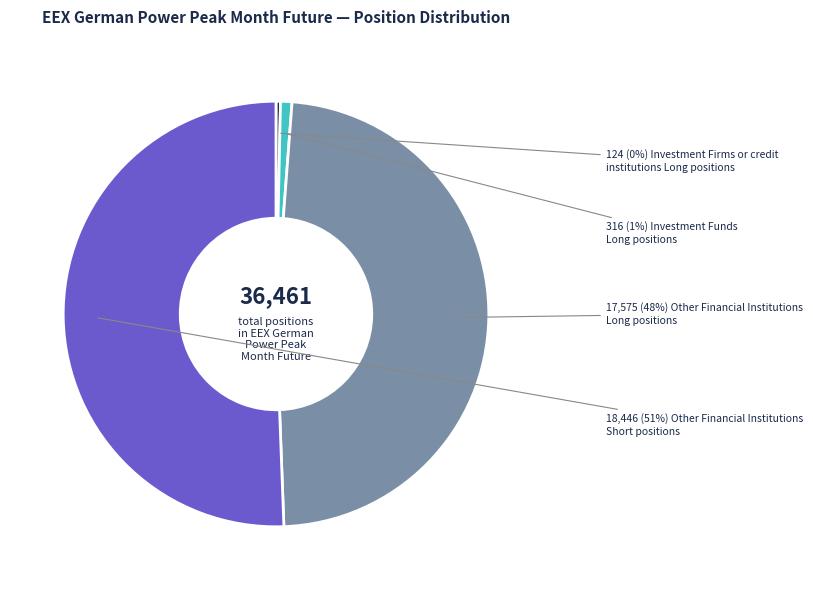

Is there a majority slice in this chart?

Yes